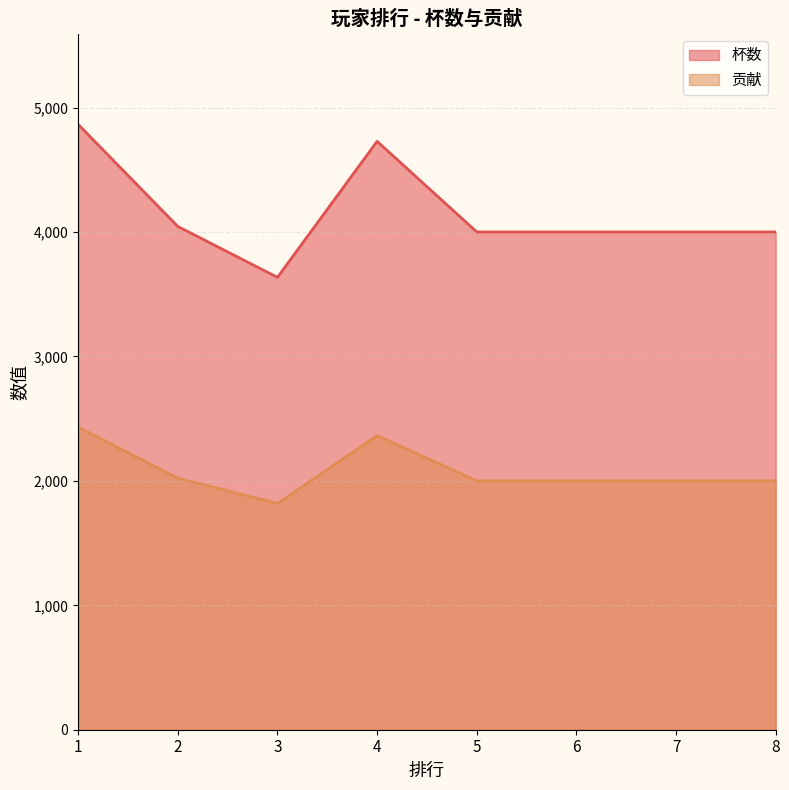

Is the value of 贡献 at 4 greater than the value of 杯数 at 3?

No